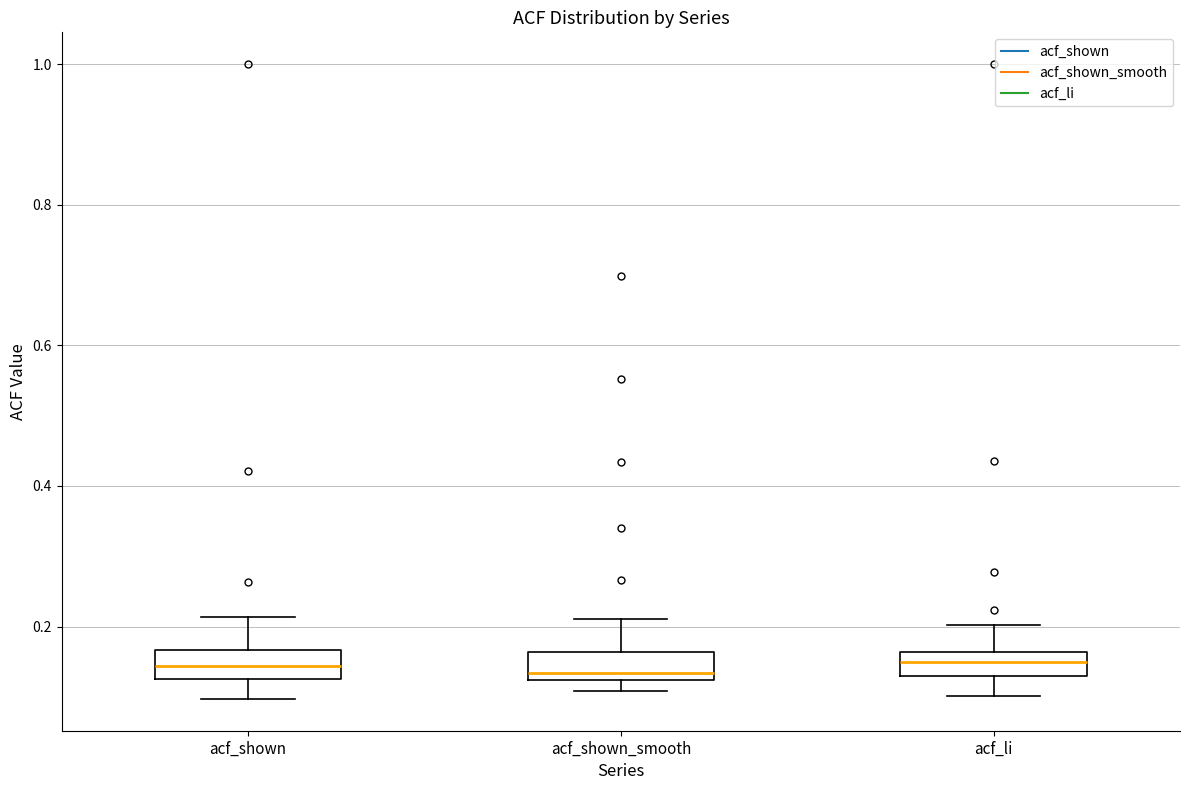

Reading left to right, transcribe this box plot: for each box, give where its median line is, the range the box spans, and where its two whiskers end, as read against the y-axis. The values are not printed on the chart, so give them approximately, as read against the axis.

acf_shown: median 0.14, box 0.12 to 0.16, whiskers 0.10 to 0.22
acf_shown_smooth: median 0.14, box 0.12 to 0.16, whiskers 0.10 to 0.22
acf_li: median 0.14, box 0.12 to 0.16, whiskers 0.10 to 0.20